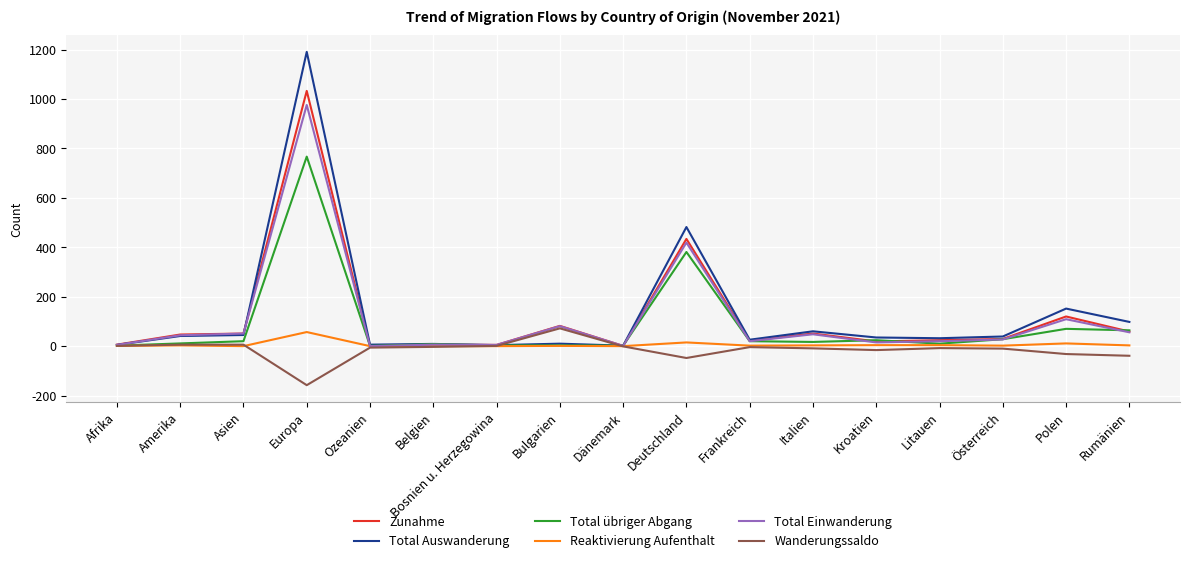

What is the difference between the maximum and minimum values in the Wanderungssaldo series?

230